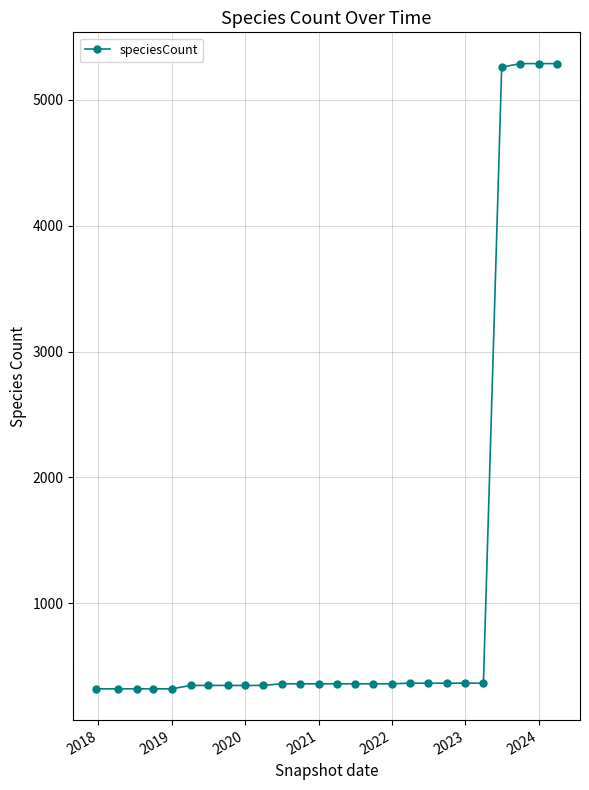

What is the maximum value shown in the chart?

5288